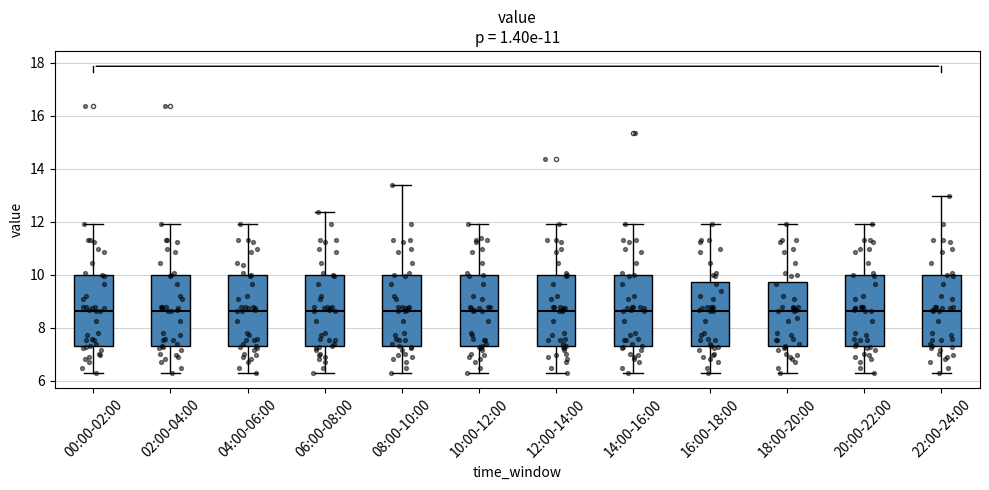

Reading left to right, read every box against the y-axis: the position of its median line, the range the box covers, and the ends of its whiskers. The values are not printed on the chart, so give them approximately, as read against the axis.

00:00-02:00: median 8.6, box 7.4 to 10.0, whiskers 6.4 to 12.0
02:00-04:00: median 8.6, box 7.4 to 10.0, whiskers 6.4 to 12.0
04:00-06:00: median 8.6, box 7.4 to 10.0, whiskers 6.4 to 12.0
06:00-08:00: median 8.6, box 7.4 to 10.0, whiskers 6.4 to 12.4
08:00-10:00: median 8.6, box 7.4 to 10.0, whiskers 6.4 to 13.4
10:00-12:00: median 8.6, box 7.4 to 10.0, whiskers 6.4 to 12.0
12:00-14:00: median 8.6, box 7.4 to 10.0, whiskers 6.4 to 12.0
14:00-16:00: median 8.6, box 7.4 to 10.0, whiskers 6.4 to 12.0
16:00-18:00: median 8.6, box 7.4 to 9.8, whiskers 6.4 to 12.0
18:00-20:00: median 8.6, box 7.4 to 9.8, whiskers 6.4 to 12.0
20:00-22:00: median 8.6, box 7.4 to 10.0, whiskers 6.4 to 12.0
22:00-24:00: median 8.6, box 7.4 to 10.0, whiskers 6.4 to 13.0